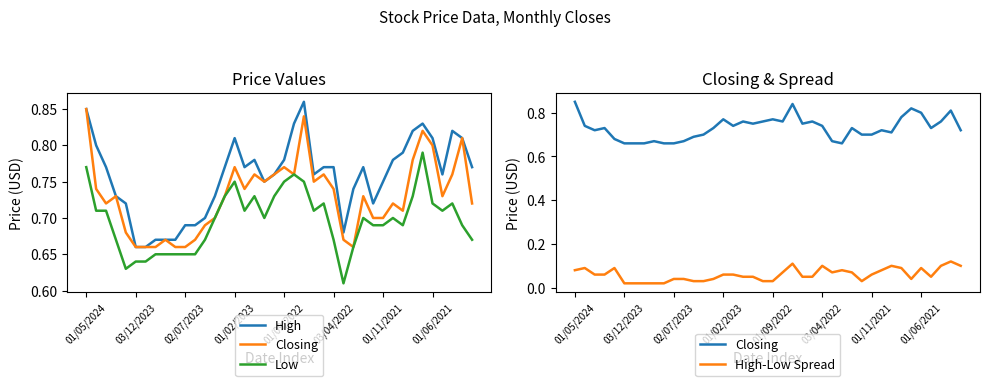

Where is Closing nearest to the value 0?

03/12/2023